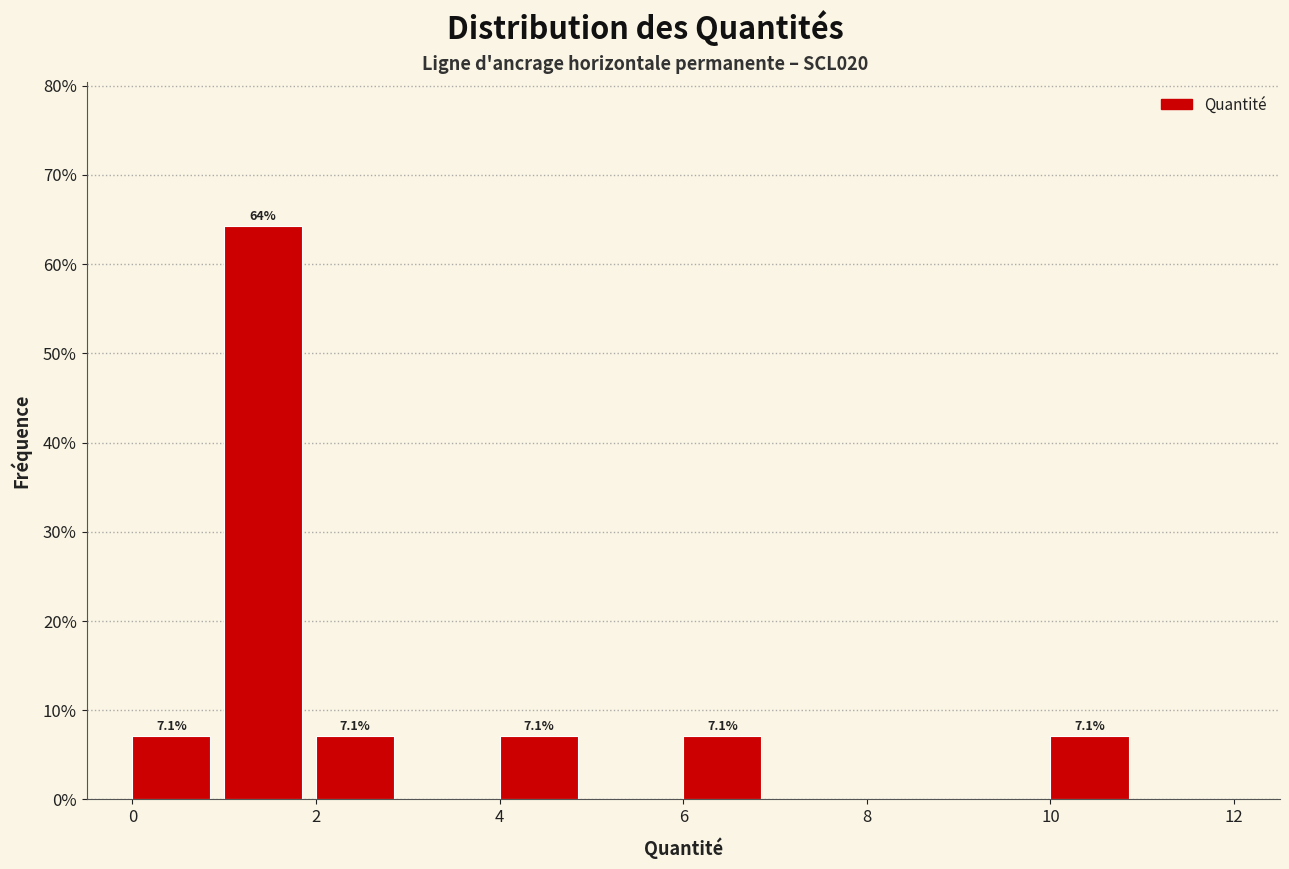

Which range on the x-axis has the tallest bar?

1 to 2